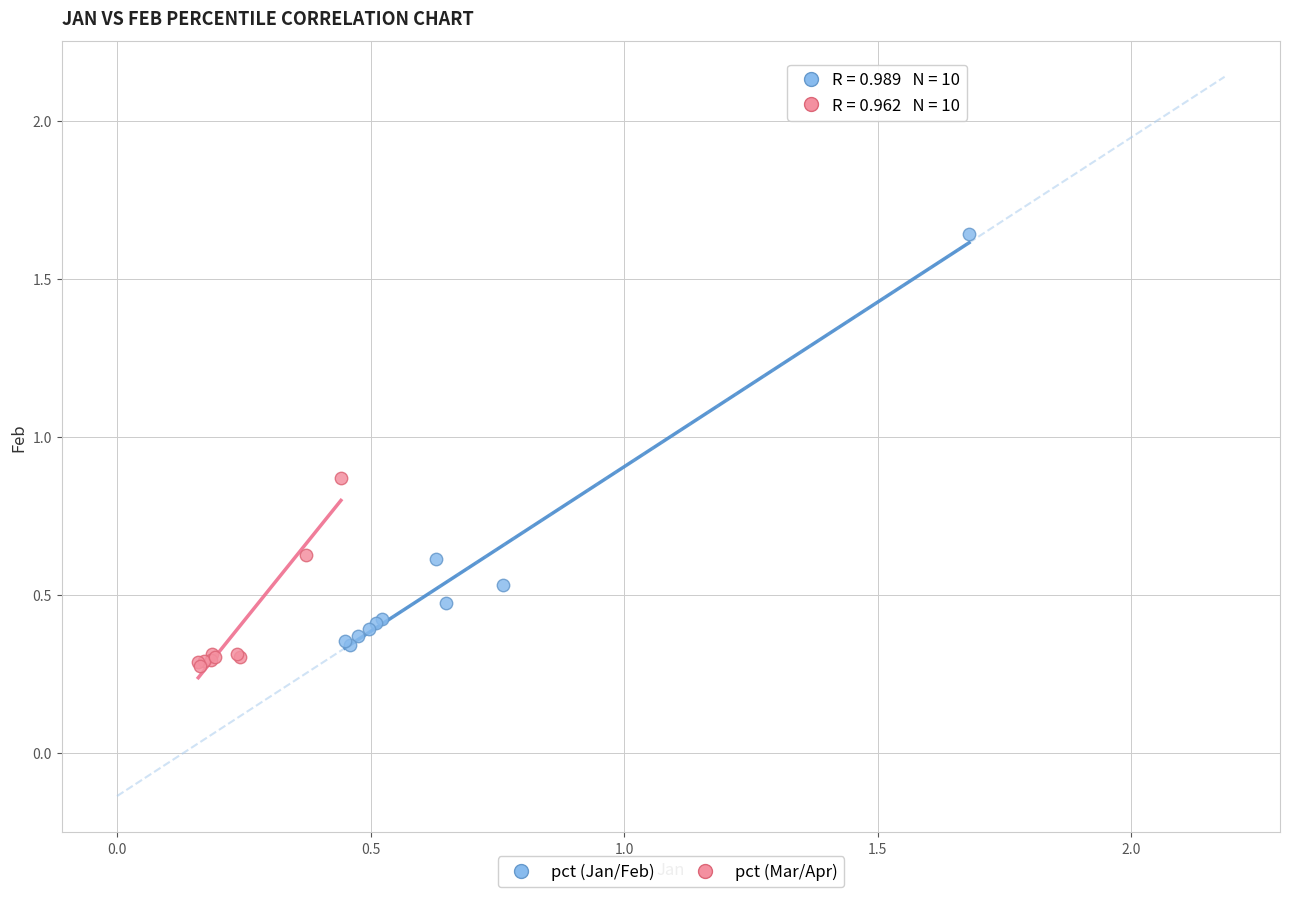

What are all the series names shown in the legend?

pct (Jan/Feb), pct (Mar/Apr)